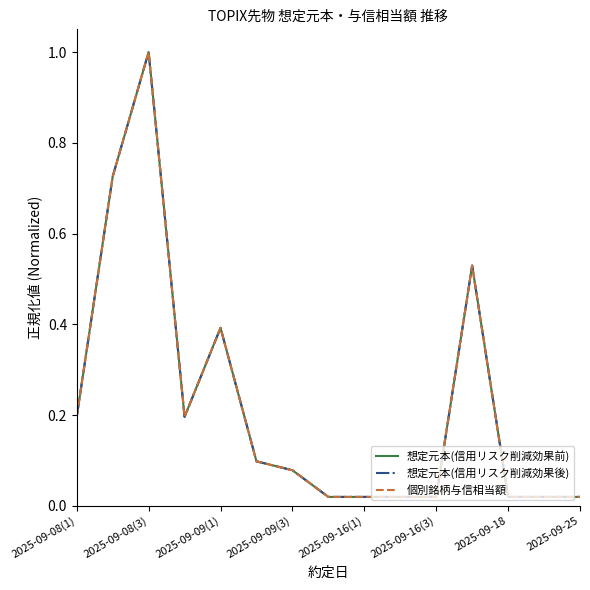

Does the chart display data point markers on the line(s)?

No